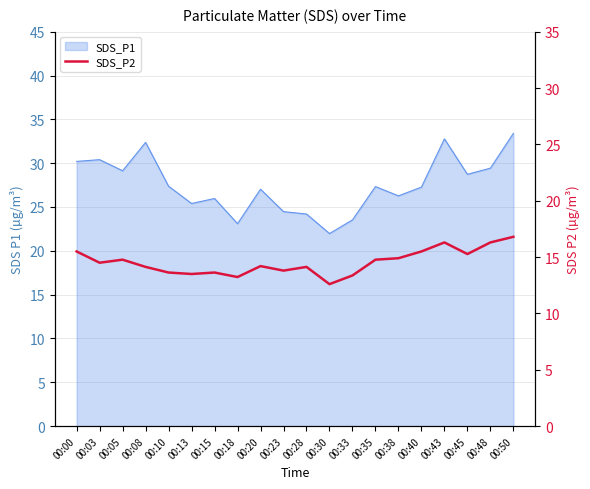

The chart shows a value of 9.9 at 00:00. True or false?

False